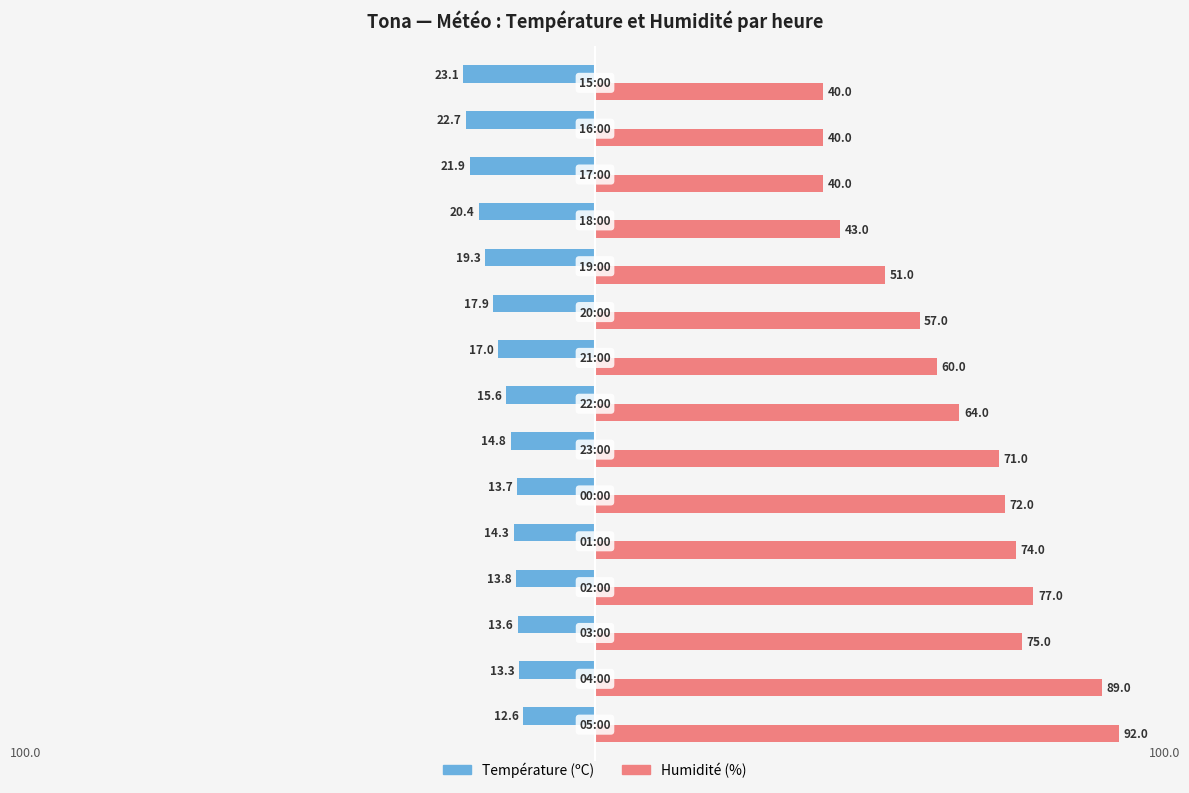

What are all the series names shown in the legend?

Température (ºC), Humidité (%)